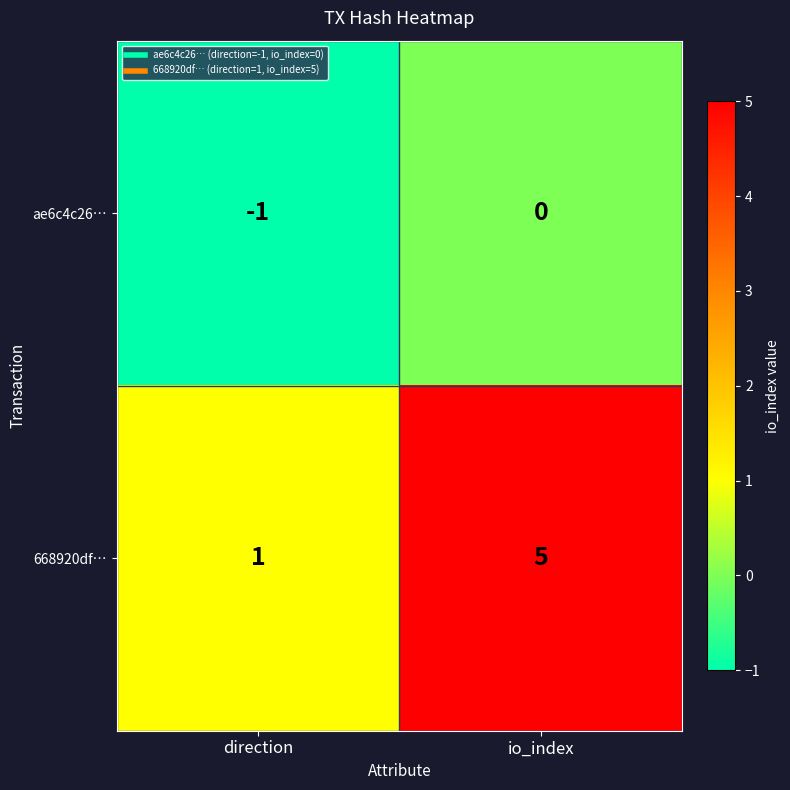

Rank the series by their average value, from highest to lowest.

668920df…, ae6c4c26…